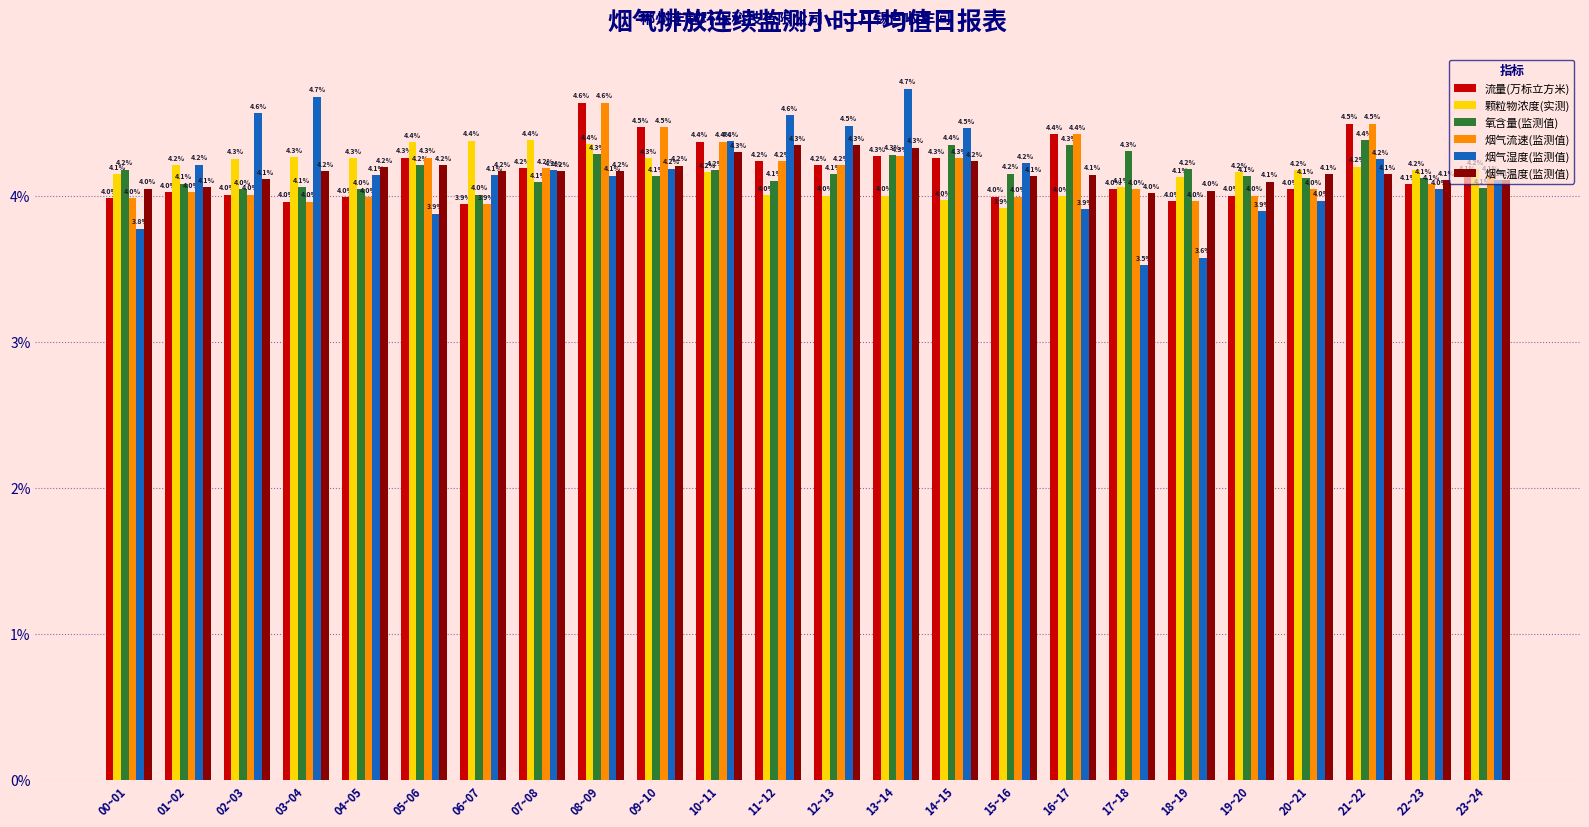

Rank the categories by 氧含量(监测值) value from lowest to highest.

06~07, 04~05, 02~03, 23~24, 03~04, 01~02, 07~08, 11~12, 20~21, 22~23, 19~20, 09~10, 12~13, 15~16, 10~11, 00~01, 18~19, 05~06, 13~14, 08~09, 17~18, 16~17, 14~15, 21~22